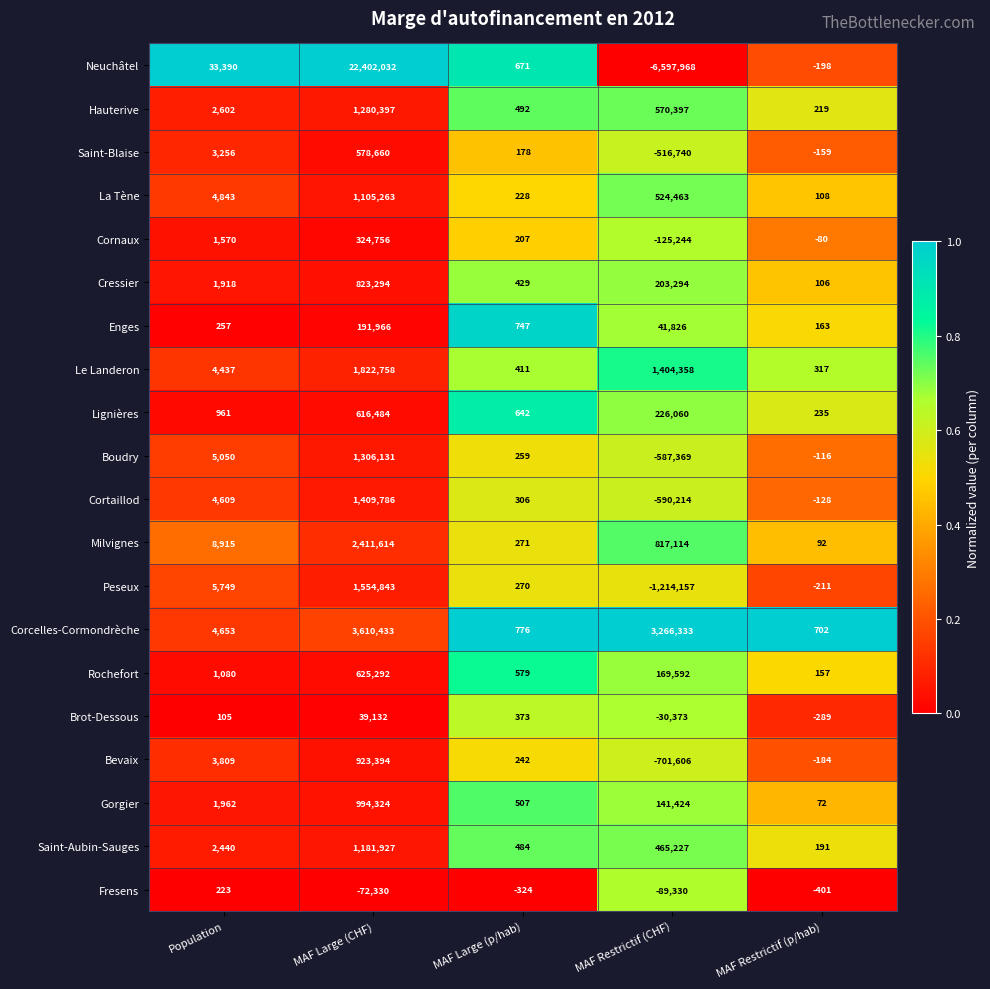

Where is Milvignes nearest to the value 1205853?

MAF Restrictif (CHF)